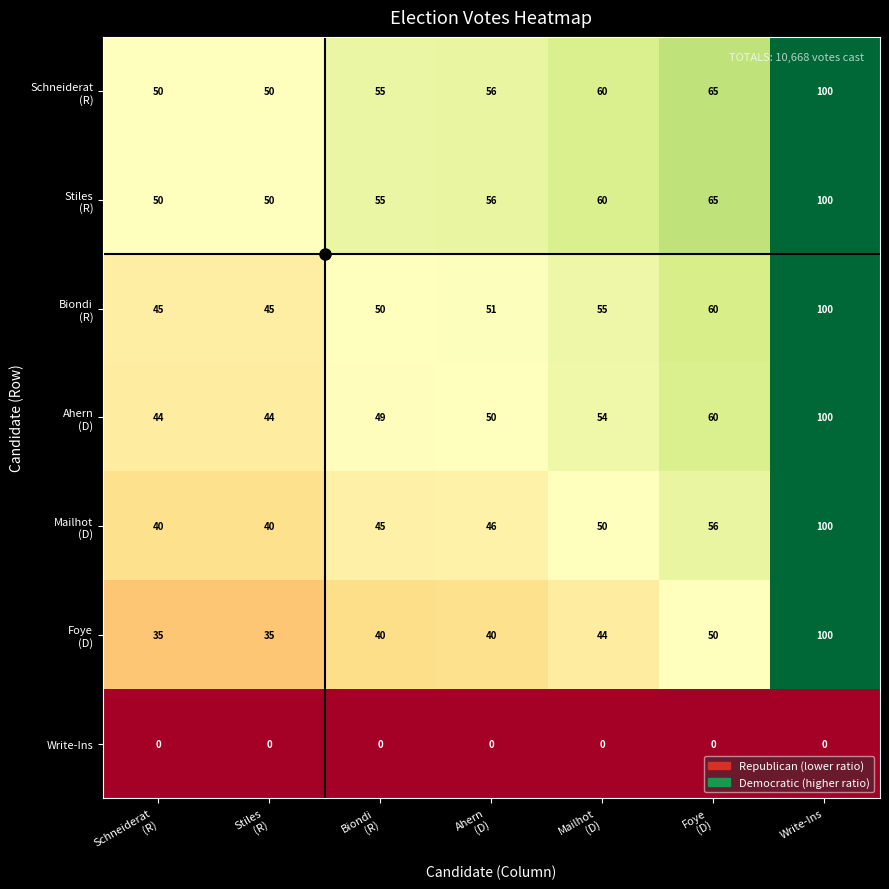

What is the greatest value displayed?

100